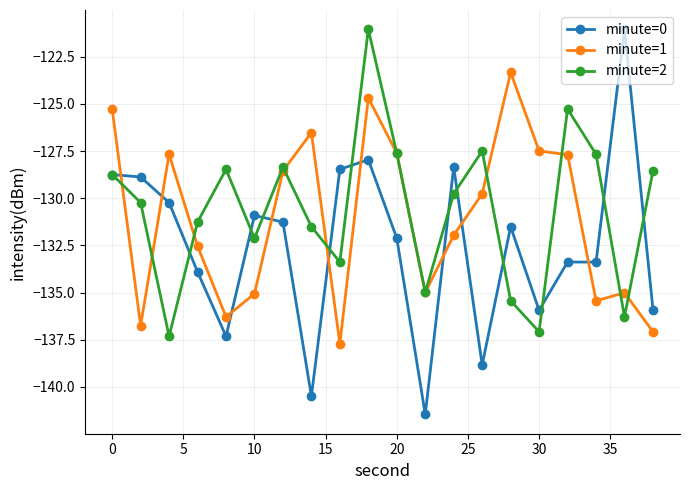

True or false: minute=2 has more than 0 interior local peaks.

True